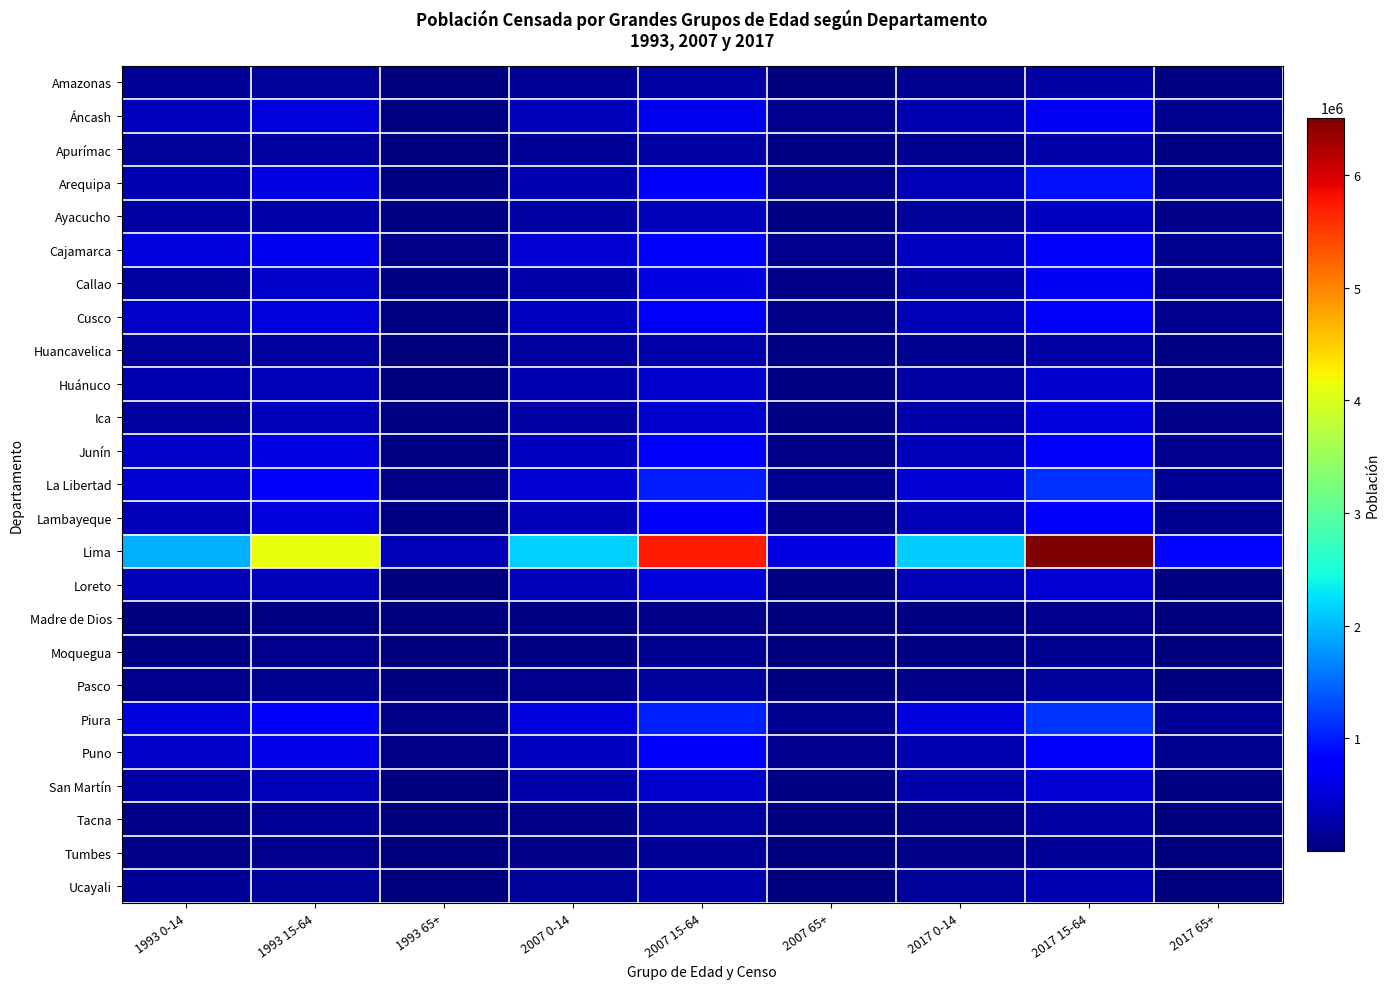

At 2017 65+, list the series in order from smallest to largest.

Madre de Dios, Tumbes, Moquegua, Pasco, Tacna, Ucayali, Amazonas, Huancavelica, Apurímac, San Martín, Loreto, Ayacucho, Huánuco, Ica, Callao, Cusco, Junín, Lambayeque, Áncash, Puno, Cajamarca, Arequipa, Piura, La Libertad, Lima